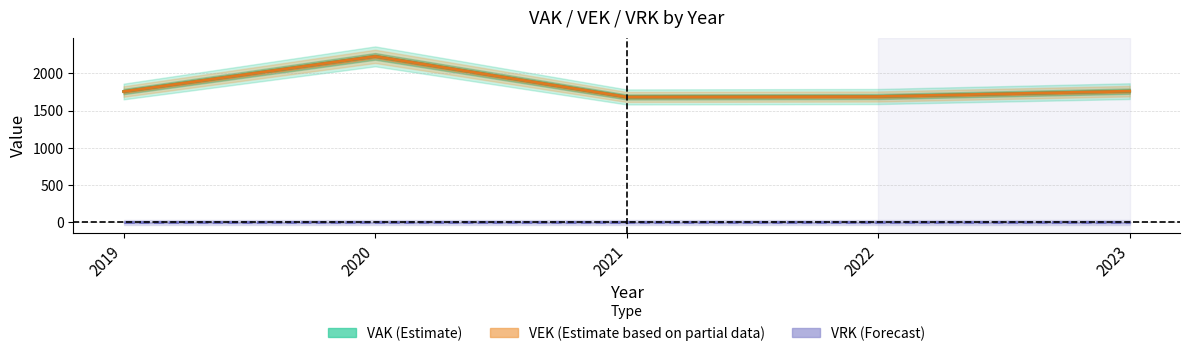

In VEK, how many points are lower than both neighbors (excluding endpoints)?

1